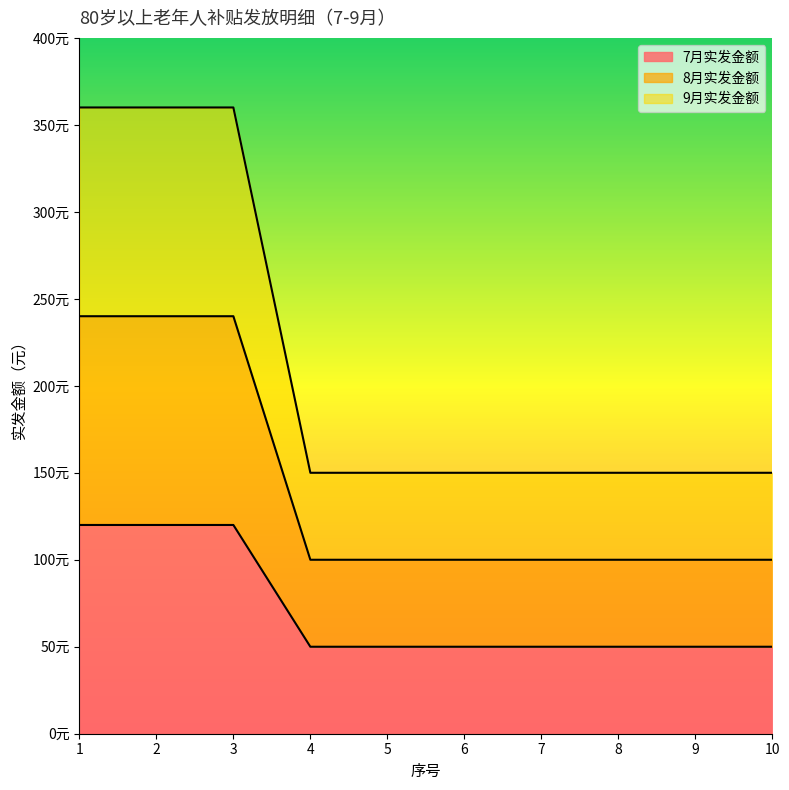

True or false: 9月实发金额 has more than 1 points higher than both neighbors.

False